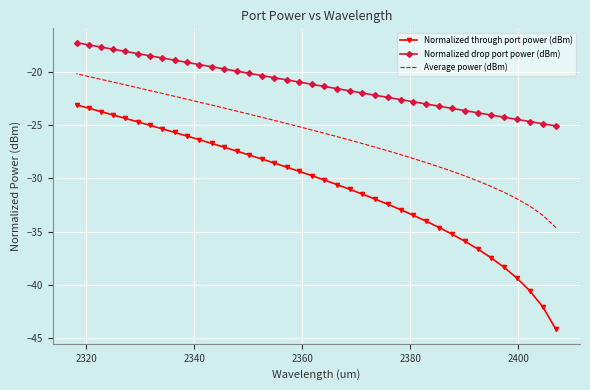

True or false: Average power (dBm) and Normalized through port power (dBm) cross at least once.

False